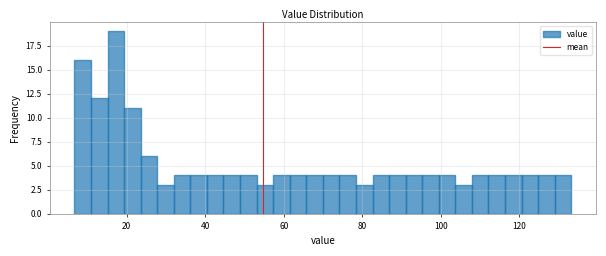

Read against the x-axis, roughly where is the centre of the tallest bar?

18